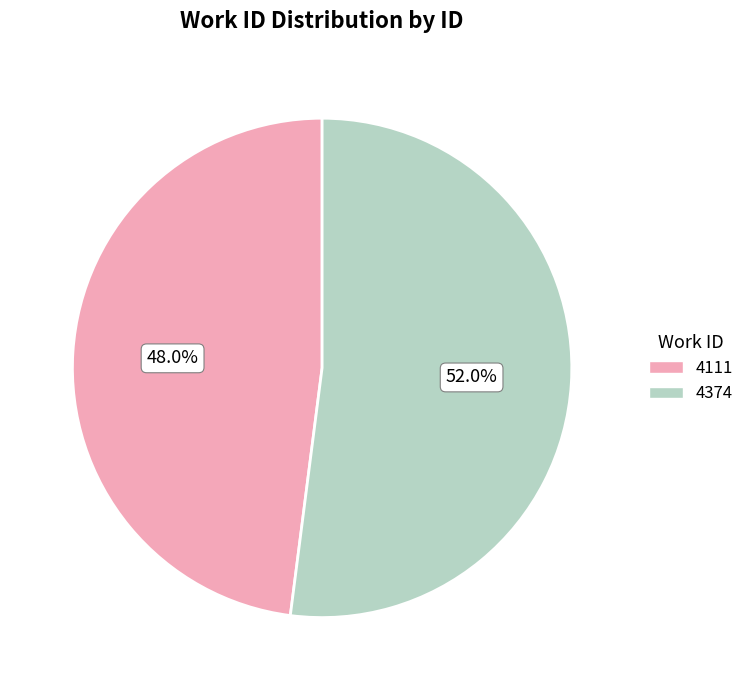

Rank the categories by value from highest to lowest.

4374, 4111